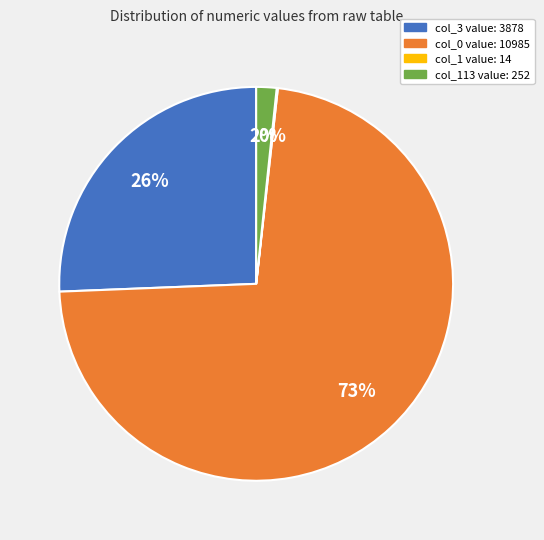

Is there any slice that represents more than half of the pie?

Yes